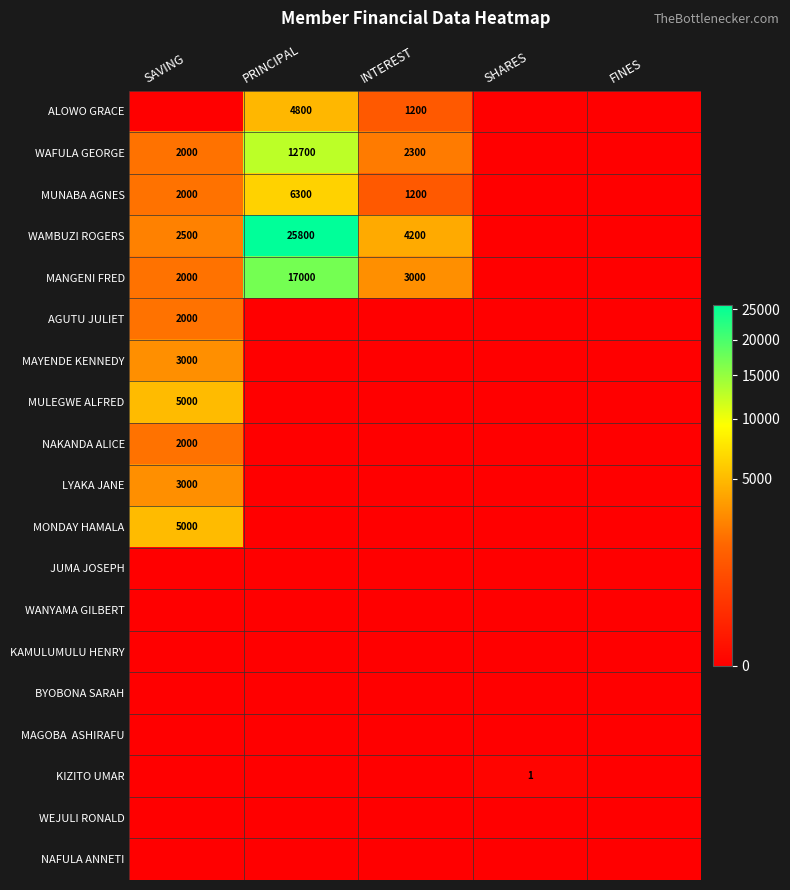

Which label corresponds to the largest value in the chart?

PRINCIPAL